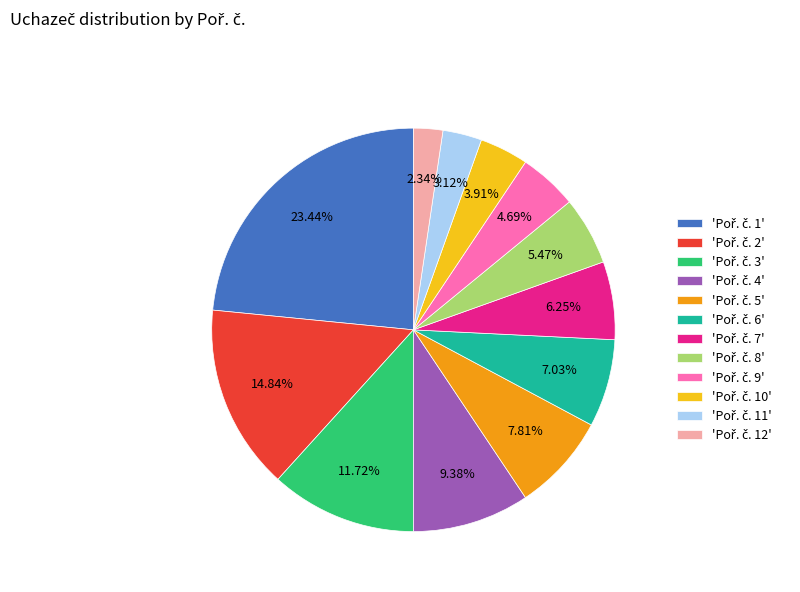

Does any single category account for the majority?

No